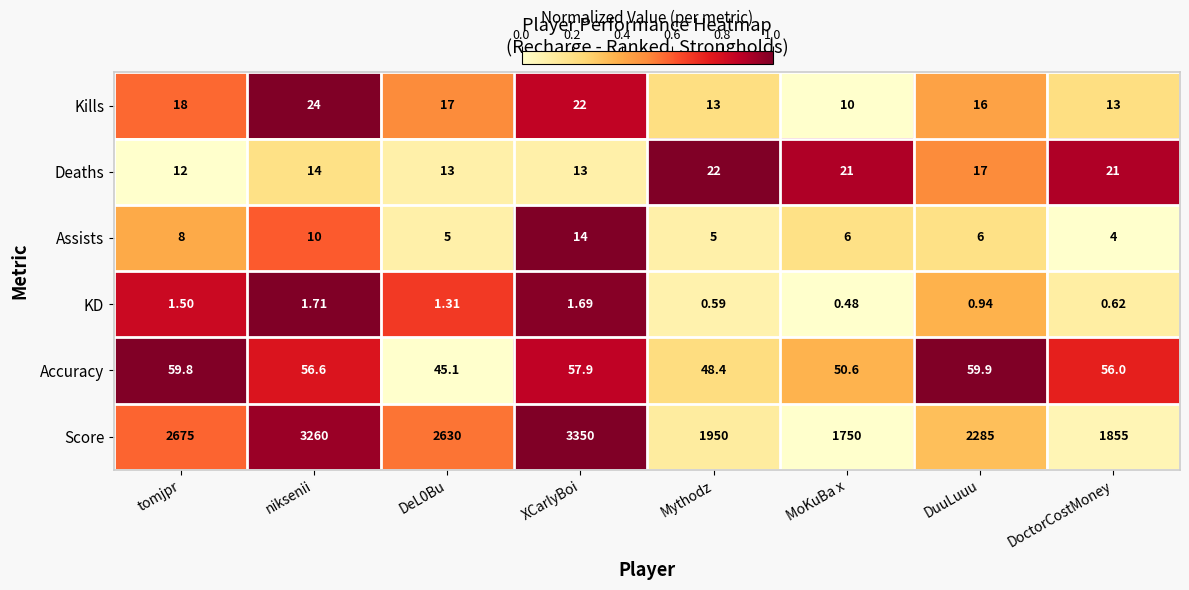

At which category is the sum across all series the highest?

XCarlyBoi